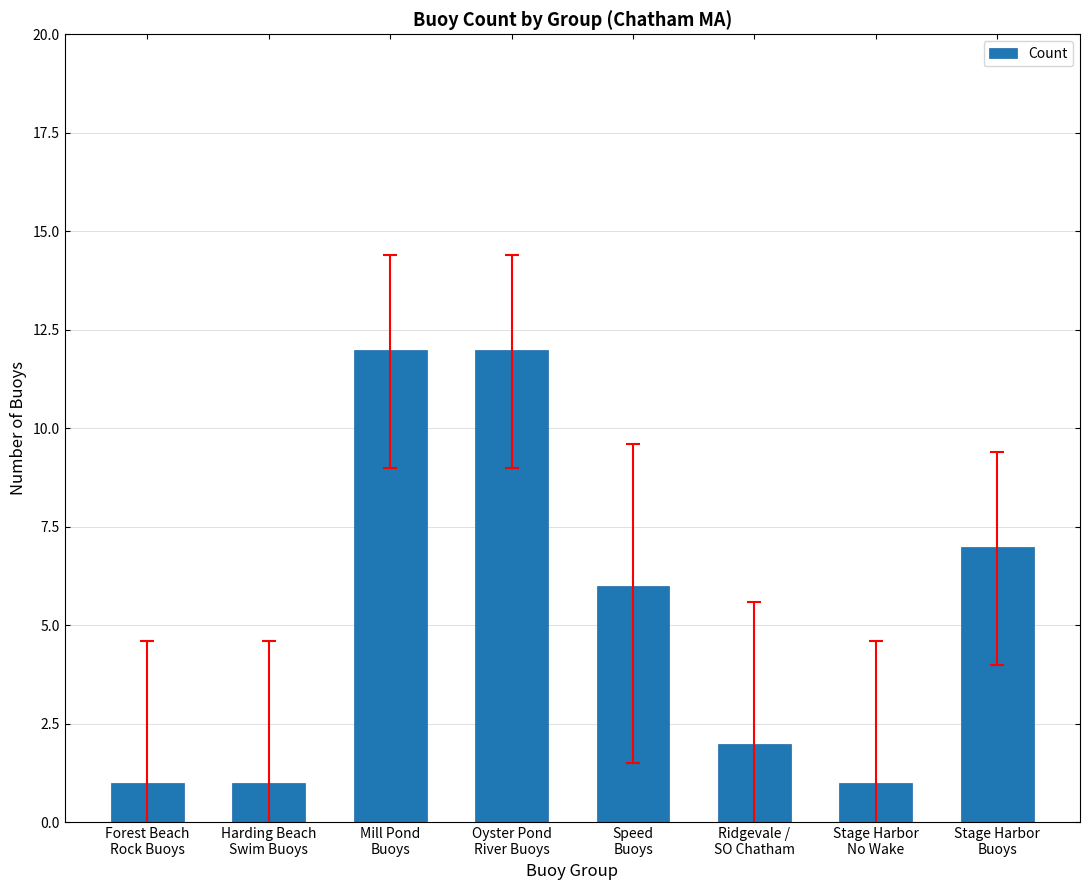

Is it true that the value at Stage Harbor
Buoys is 7?

True